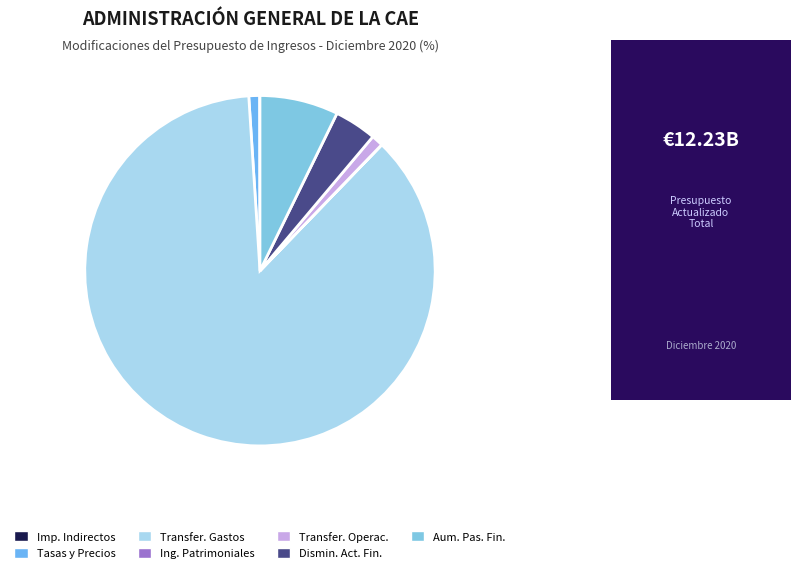

What is the largest slice in the pie chart?

Transfer. Gastos